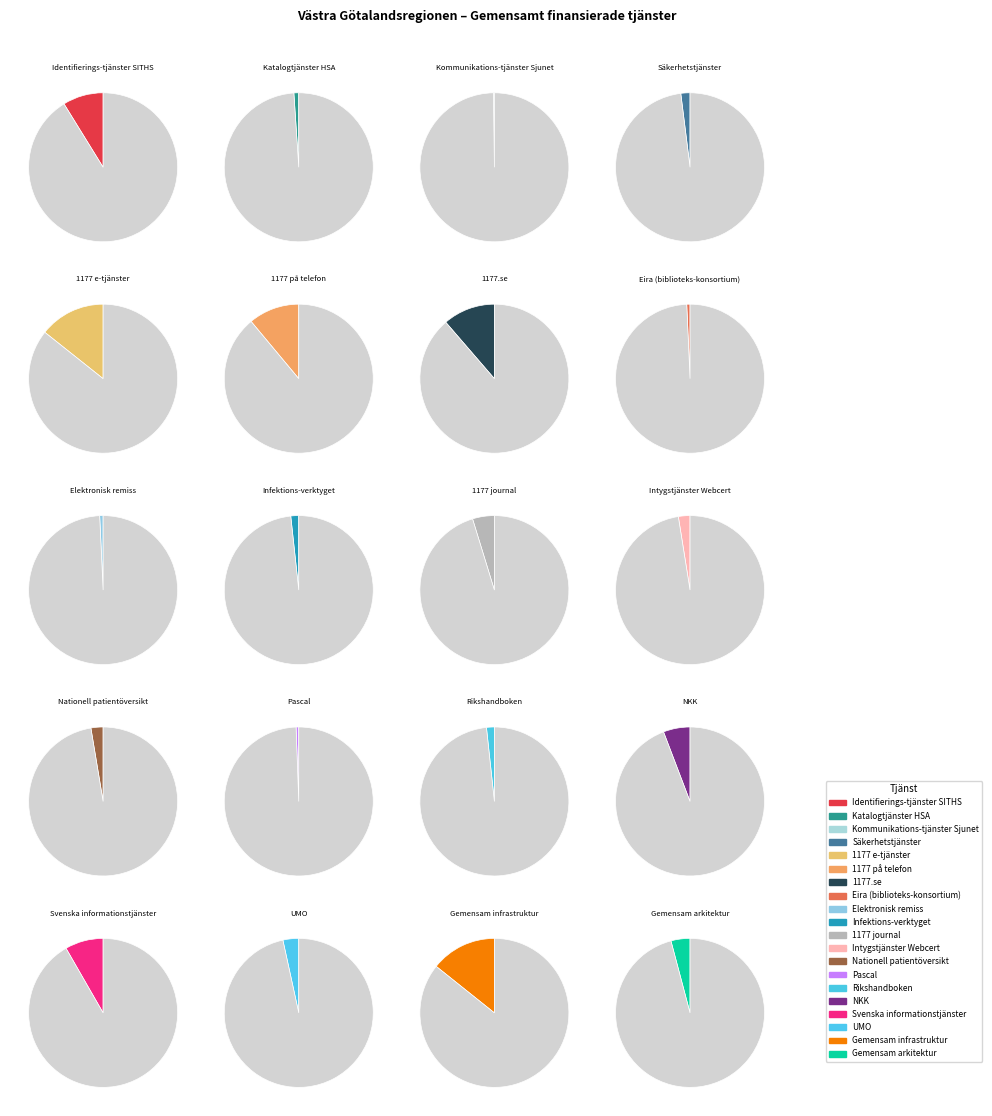

Is there any slice that represents more than half of the pie?

No